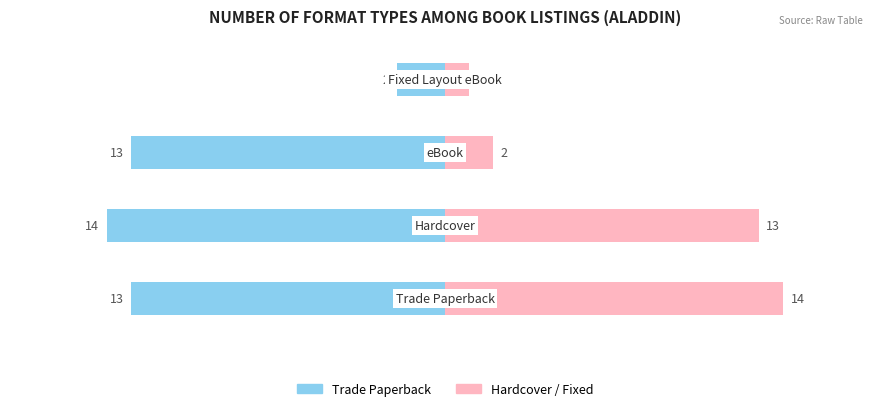

What is the difference between the Trade Paperback values at −5 and −10?

11